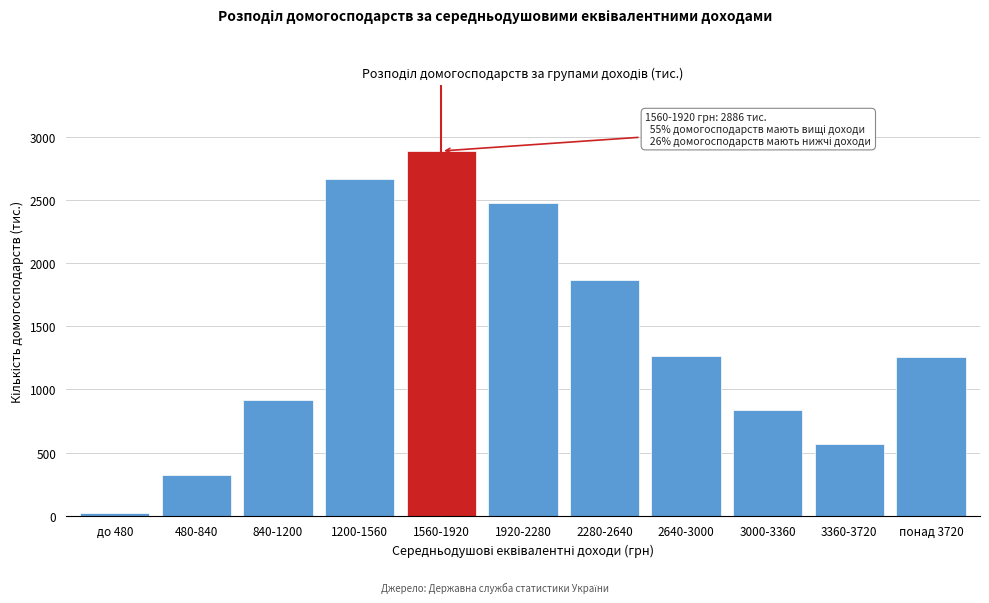

Reading left to right, list all the values displayed in this chart.

до 480=22.5	480-840=320.8	840-1200=913.4	1200-1560=2665.6	1560-1920=2886.3	1920-2280=2475.1	2280-2640=1863.5	2640-3000=1267.9	3000-3360=835.4	3360-3720=570.1	понад 3720=1253.1